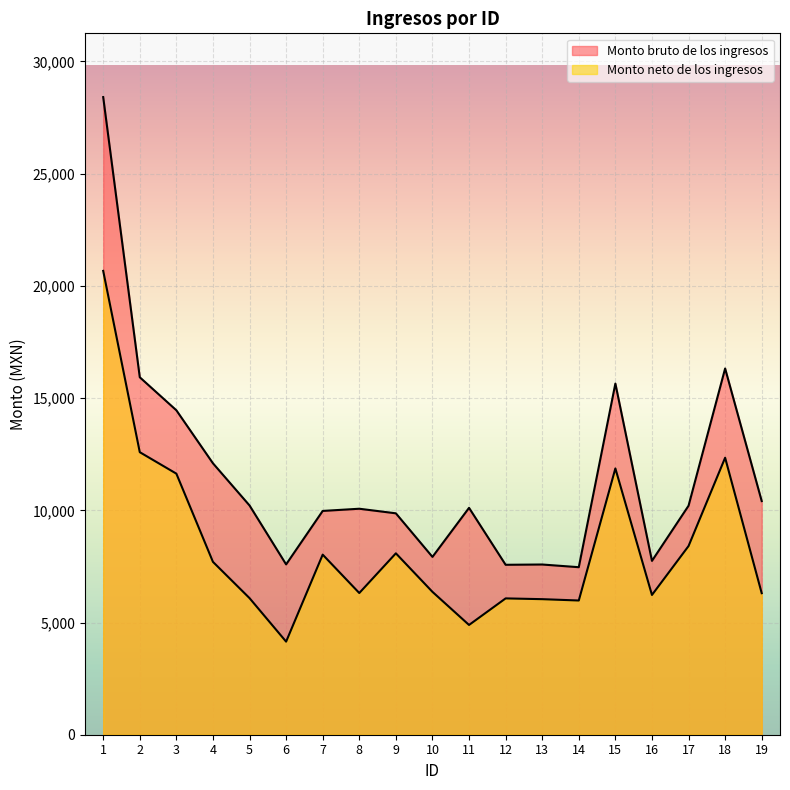

Does the chart display data point markers on the line(s)?

No